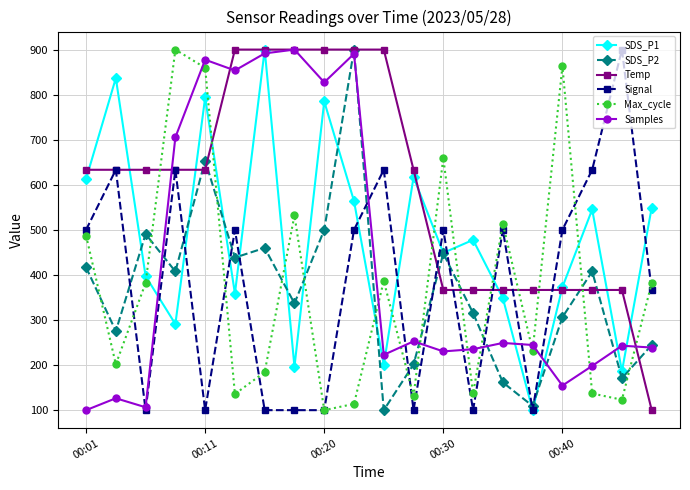

Count the number of categories in the chart.

20